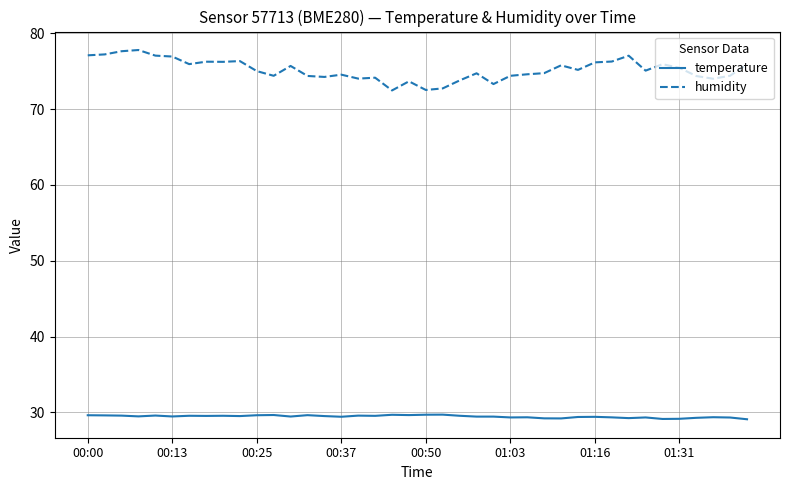

What is the smallest value displayed?

29.1